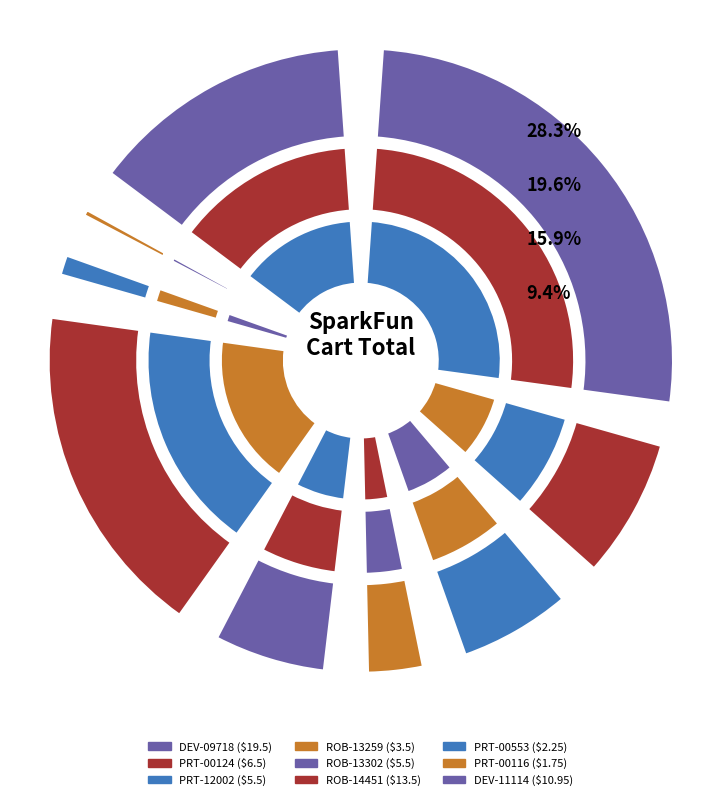

Approximately how many times larger is the value at DEV-11114 compared to DEV-09718?

0.6